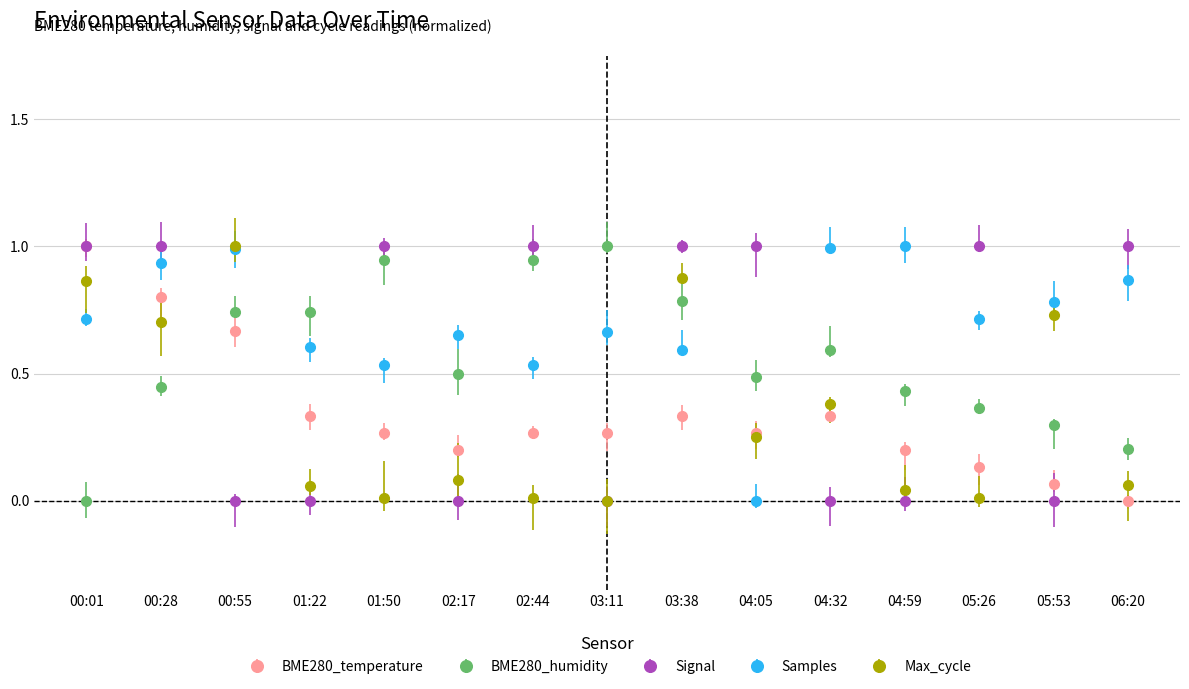

What is the label of the 10th point from the left?

04:05